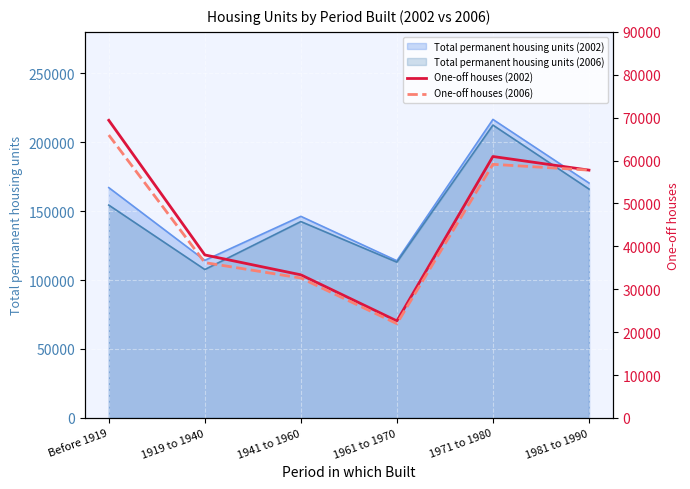

Is the value of One-off houses (2006) at 1981 to 1990 greater than the value of One-off houses (2002) at 1961 to 1970?

Yes